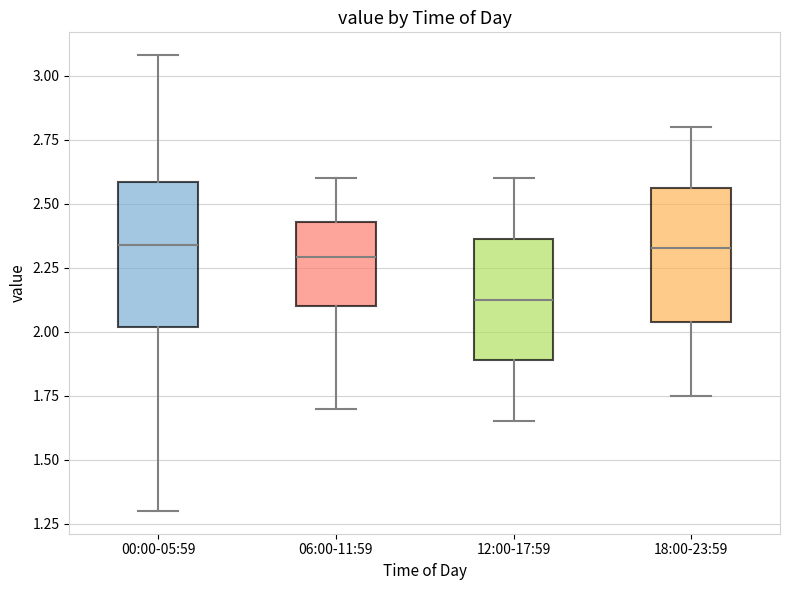

Which box's median line is the lowest?

12:00-17:59